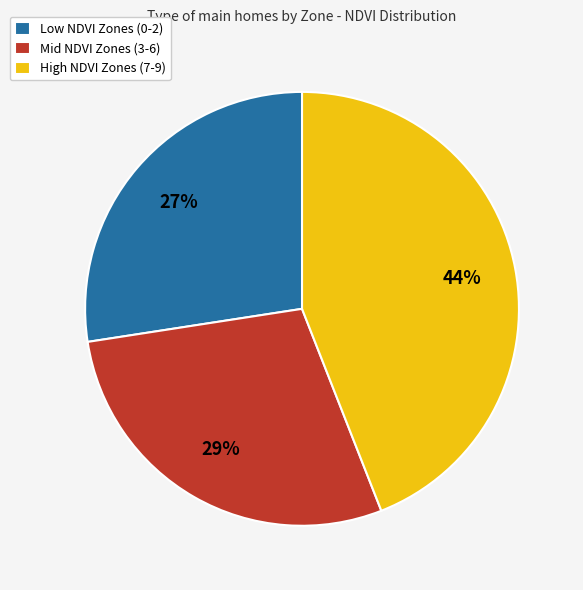

Combined, do Mid NDVI Zones (3-6) and Low NDVI Zones (0-2) account for over 50%?

Yes